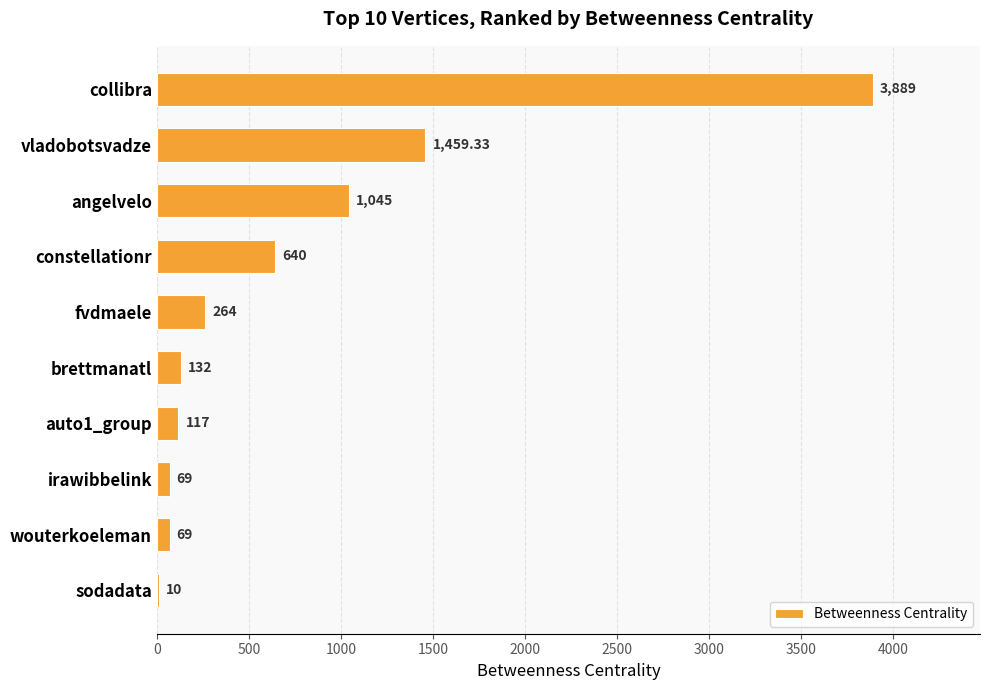

Which label corresponds to the largest value in the chart?

collibra